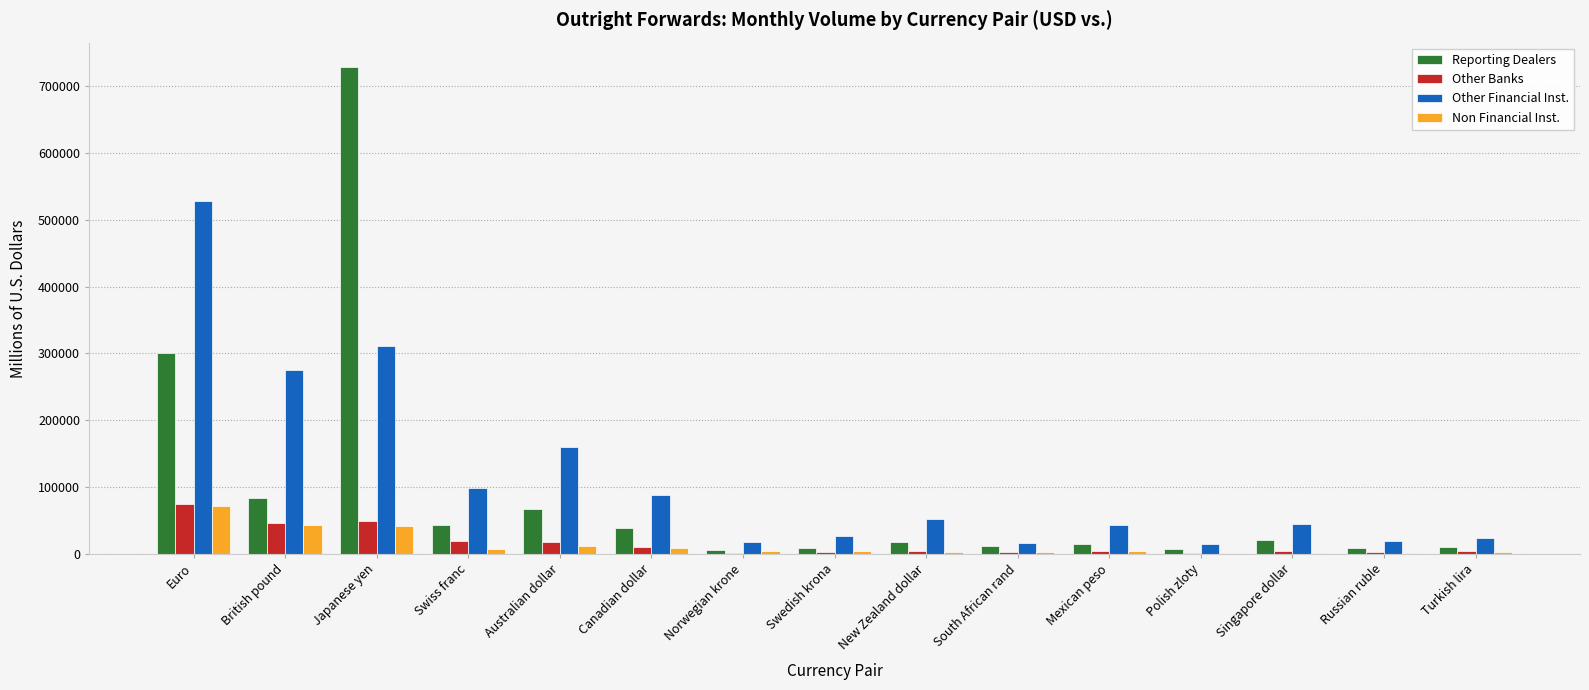

Where does the Reporting Dealers series first go above 17793?

Euro